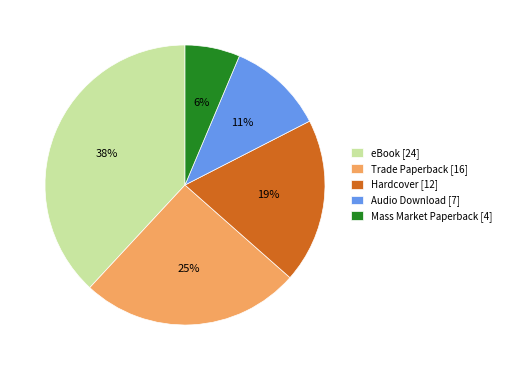

Is there a majority slice in this chart?

No